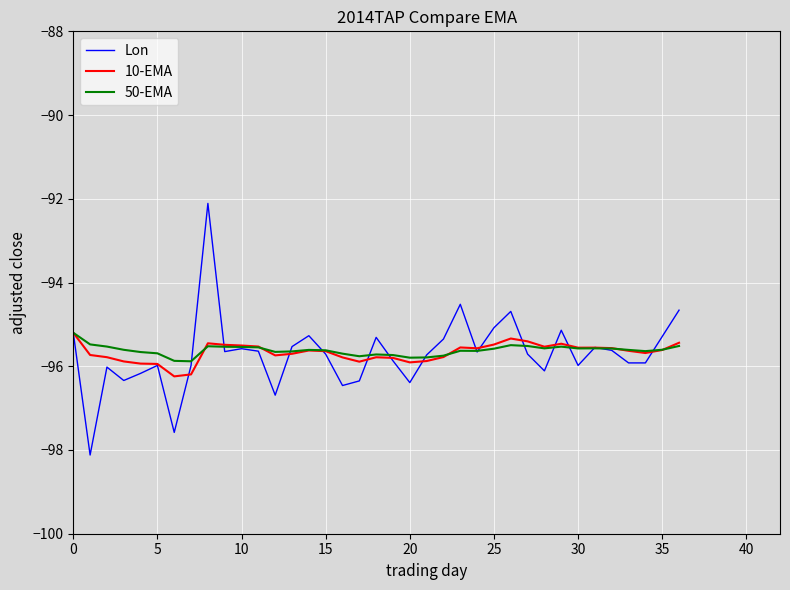

What is the minimum value for 50-EMA?

-95.9